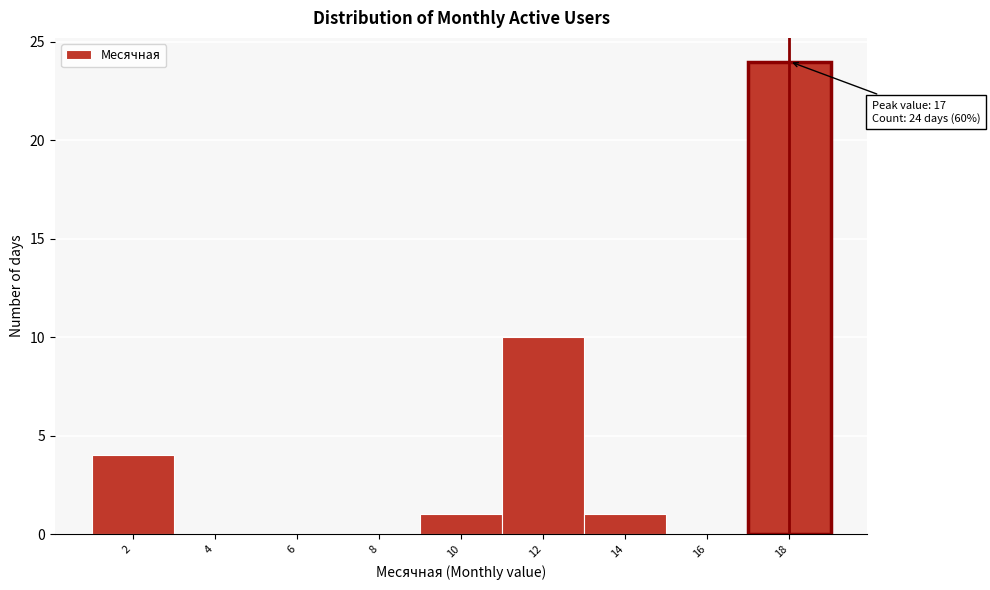

Reading left to right, extract all data points from this chart.

2=4	4=0	6=0	8=0	10=1	12=10	14=1	16=0	18=24